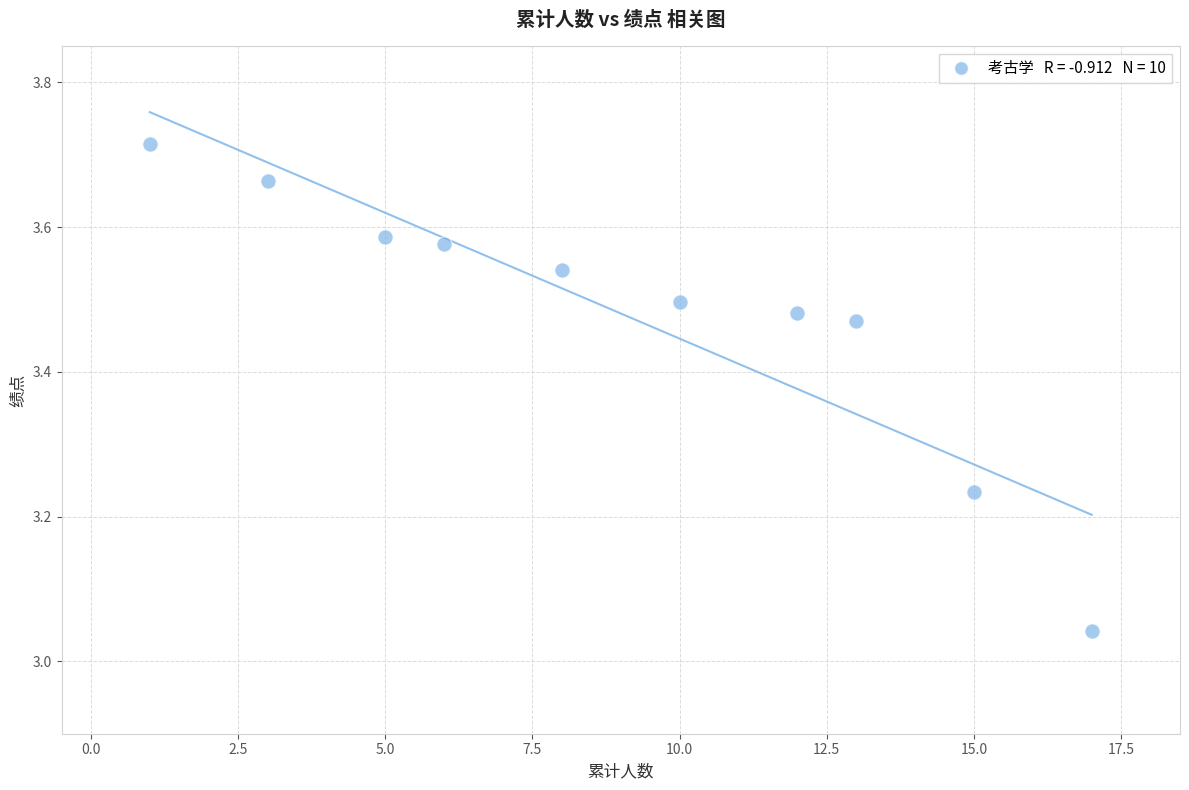

What is the range of Y values (max minus min)?

0.7